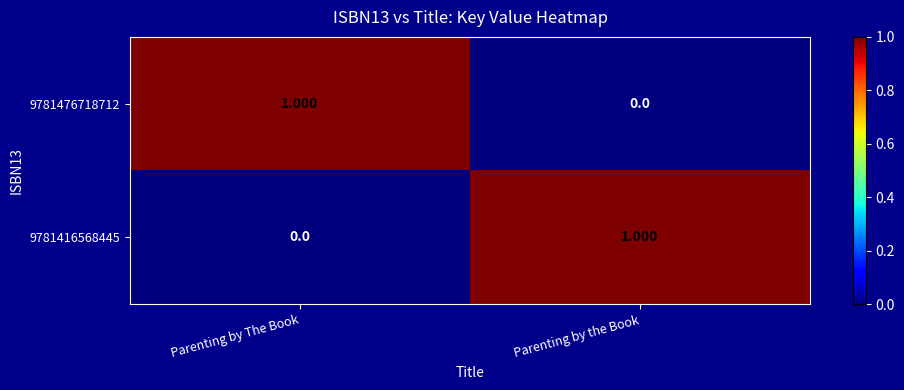

Rank the categories by 9781416568445 value from highest to lowest.

Parenting by the Book, Parenting by The Book